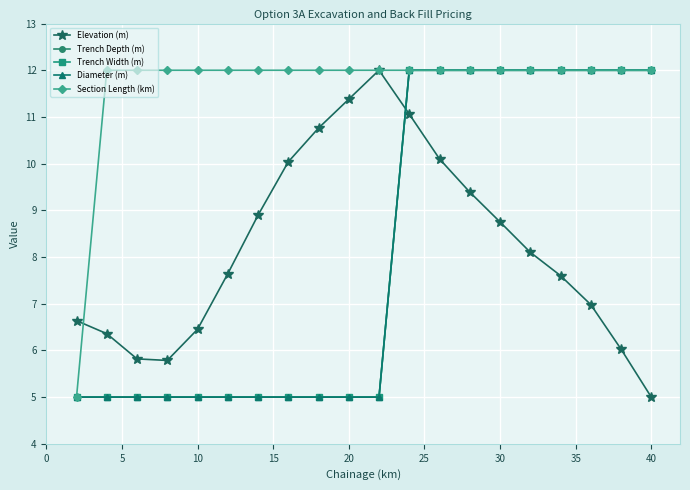

True or false: Diameter (m) has more than 1 interior local peaks.

False